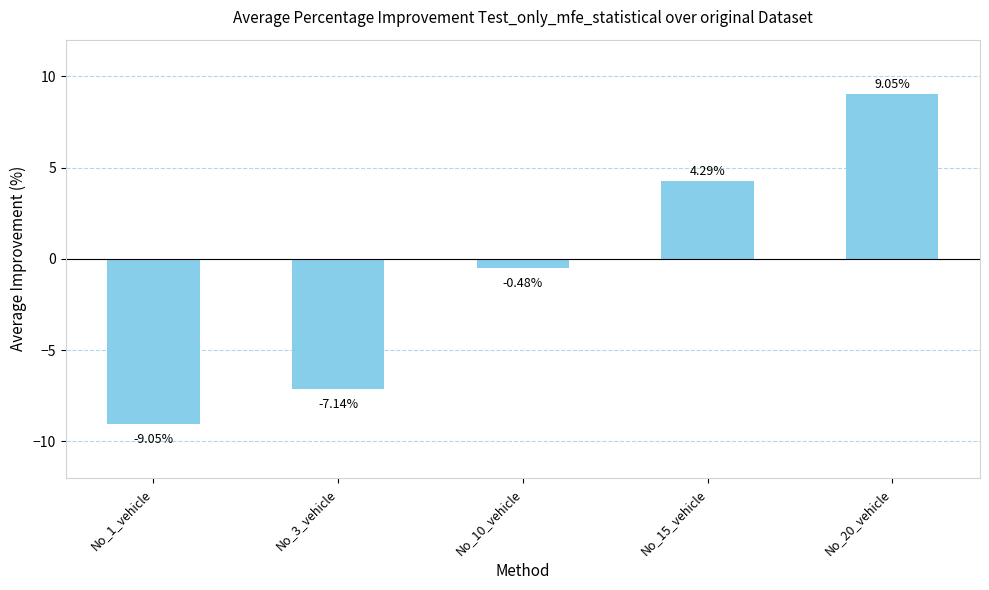

How many series are shown in this chart?

1